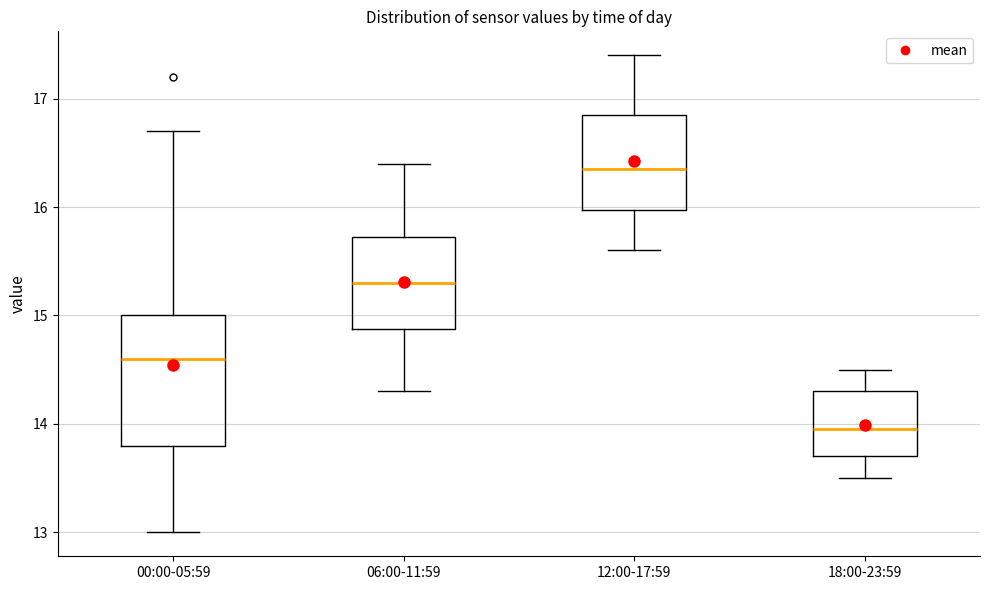

Reading left to right, read every box against the y-axis: the position of its median line, the range the box covers, and the ends of its whiskers. The values are not printed on the chart, so give them approximately, as read against the axis.

00:00-05:59: median 14.6, box 13.8 to 15.0, whiskers 13.0 to 16.7
06:00-11:59: median 15.3, box 14.9 to 15.7, whiskers 14.3 to 16.4
12:00-17:59: median 16.4, box 16.0 to 16.9, whiskers 15.6 to 17.4
18:00-23:59: median 14.0, box 13.7 to 14.3, whiskers 13.5 to 14.5